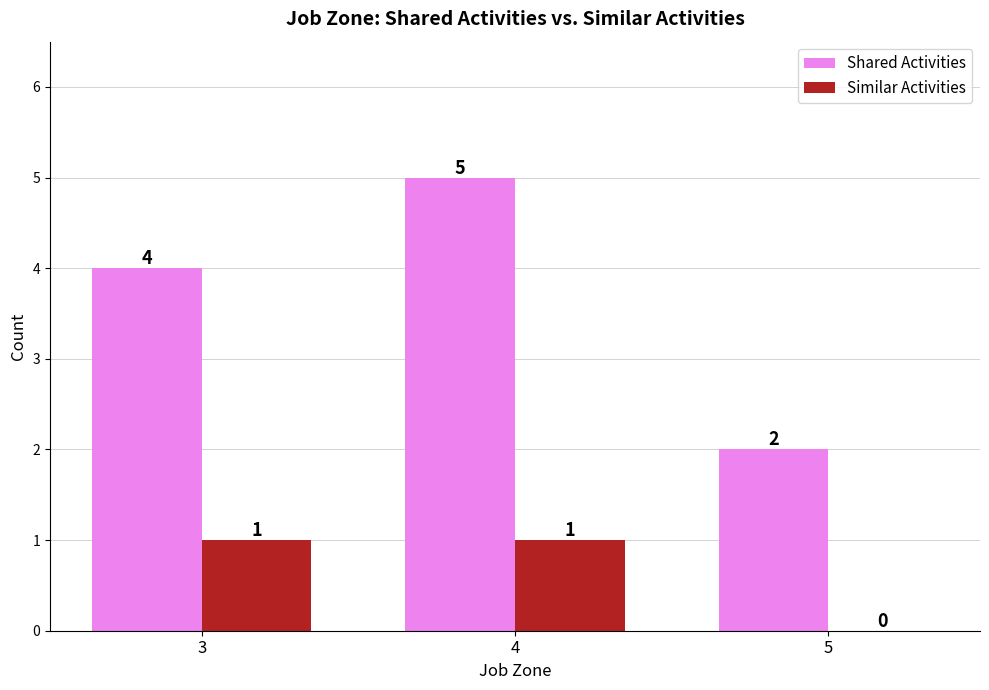

The value of Similar Activities at 3 is 1. True or false?

True